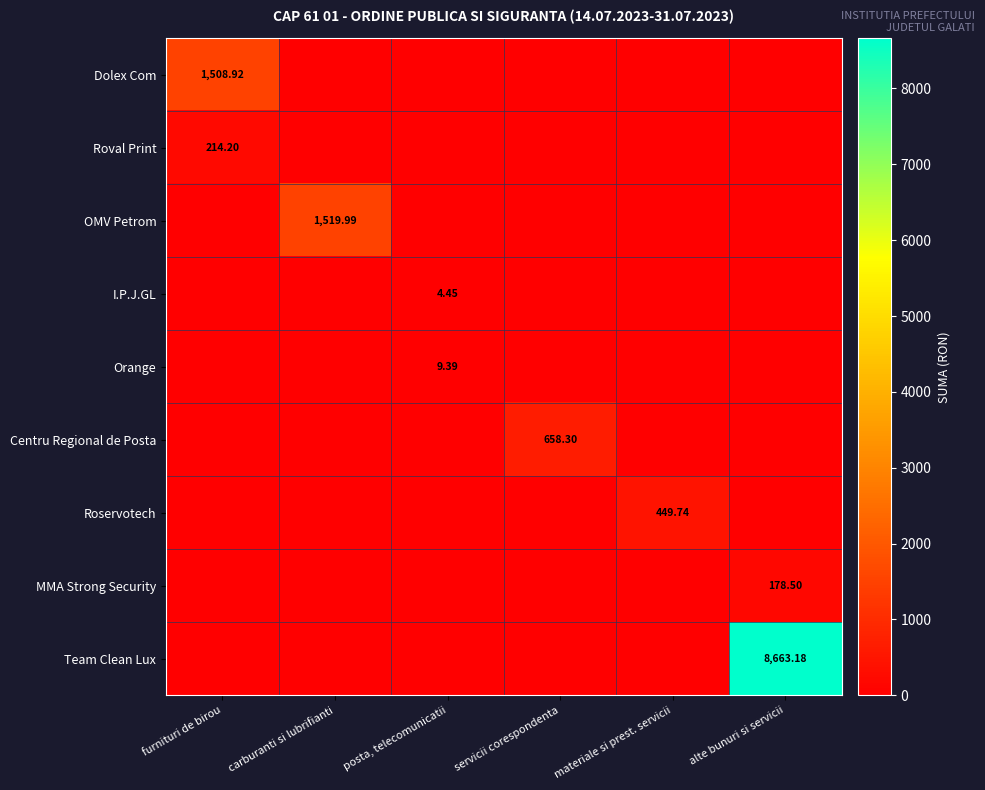

Is it true that Dolex Com equals 622.7 at furnituri de birou?

False